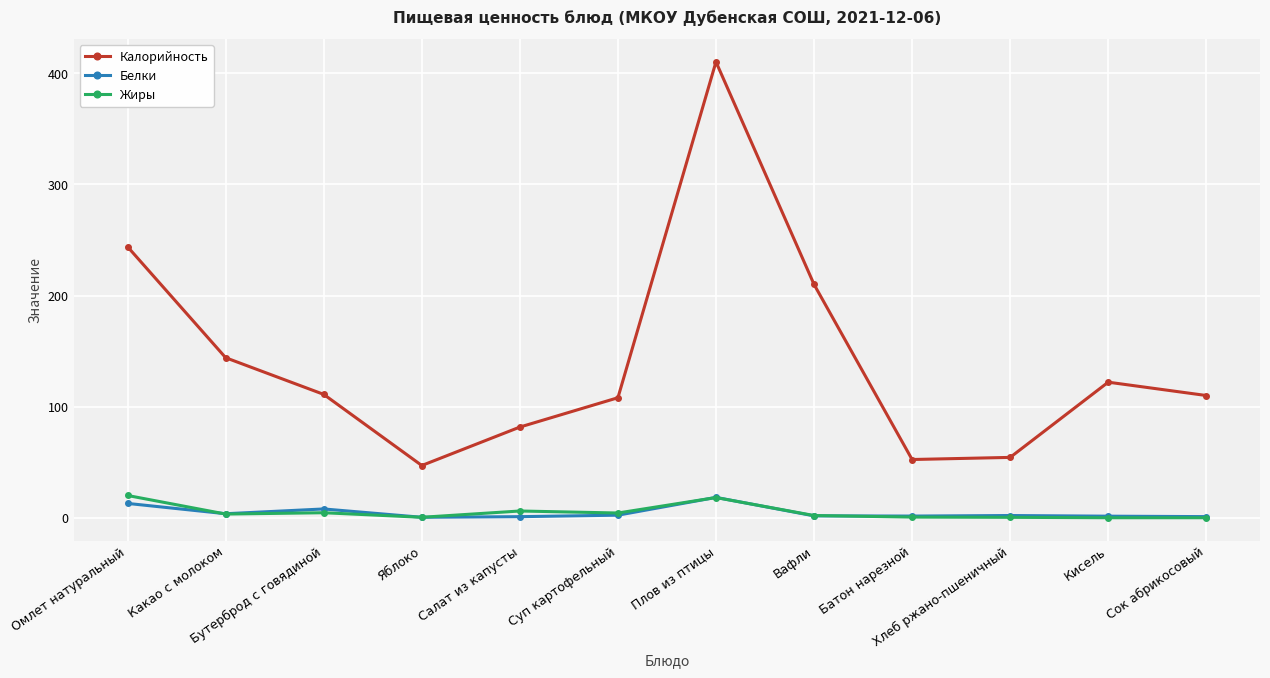

Between which two adjacent categories do Белки and Жиры first intersect?

Омлет натуральный and Какао с молоком